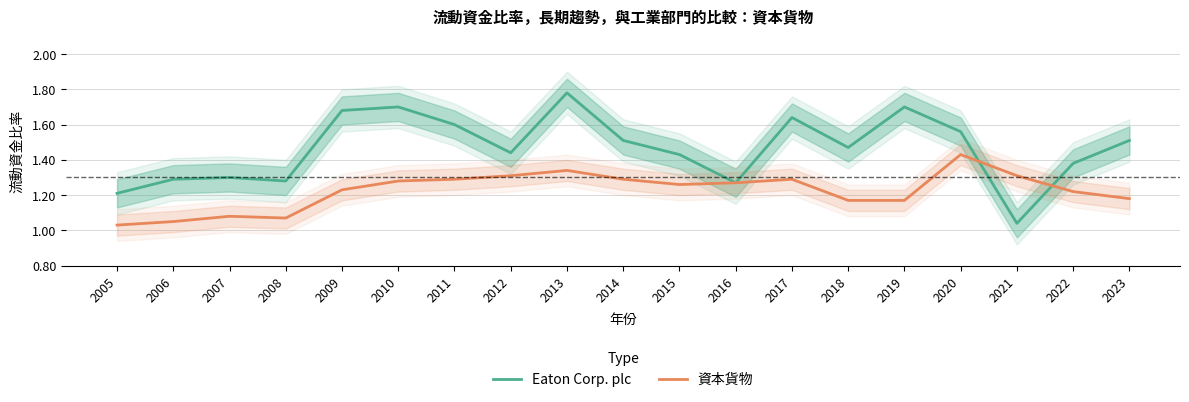

Rank the series by their maximum value, from highest to lowest.

Eaton Corp. plc, 資本貨物